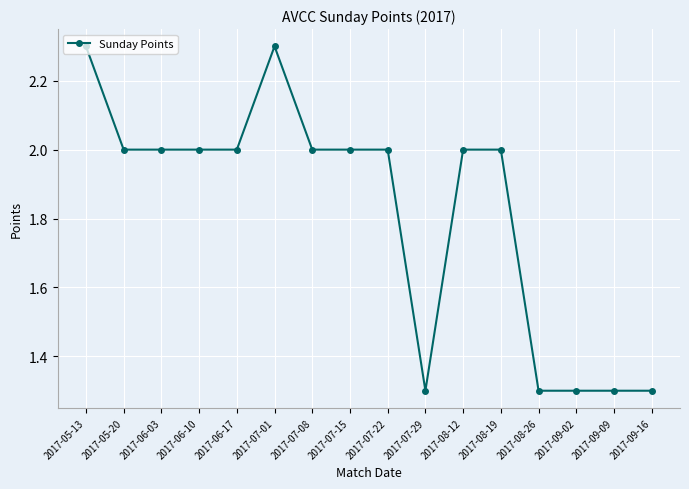

Does the chart display data point markers on the line(s)?

Yes